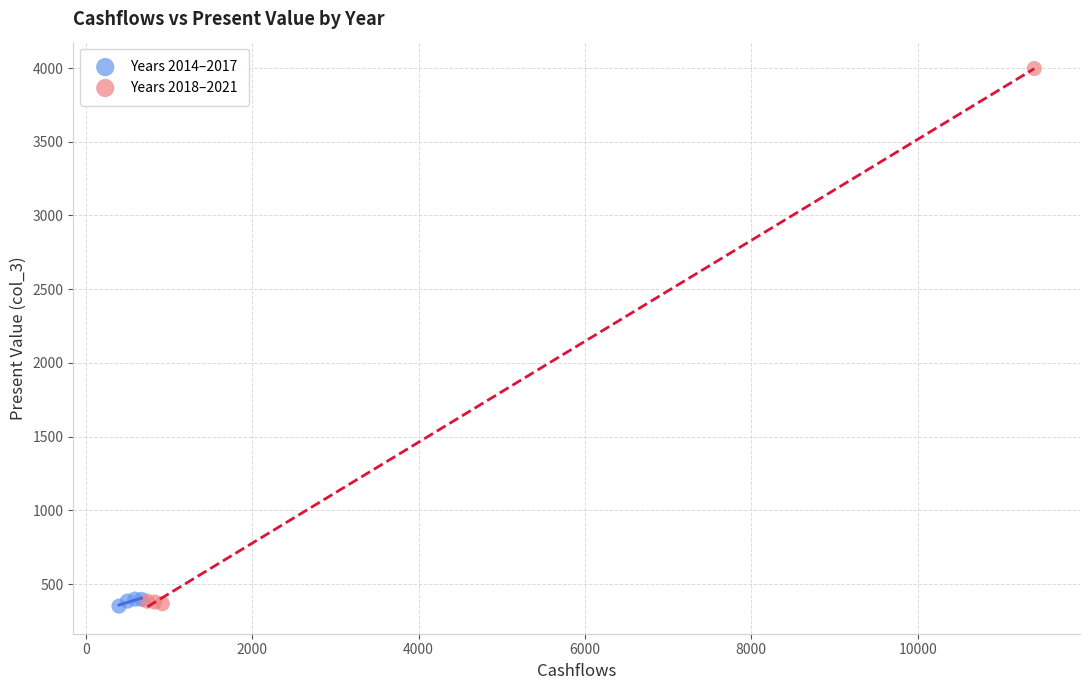

Which series contains the highest Y value?

Years 2018–2021